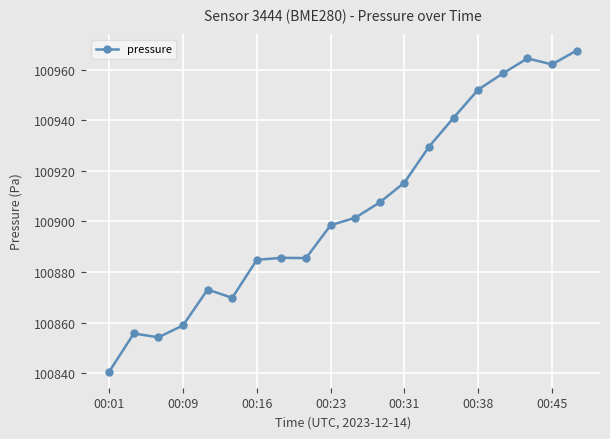

True or false: the data has more than 2 interior local peaks.

True